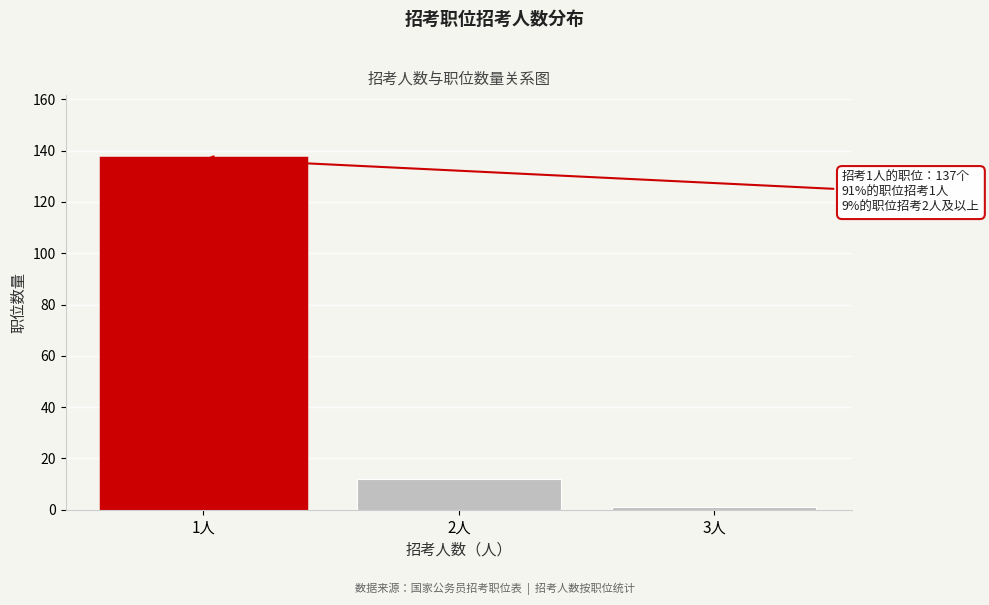

Reading left to right, extract all data points from this chart.

1人=137	2人=12	3人=1